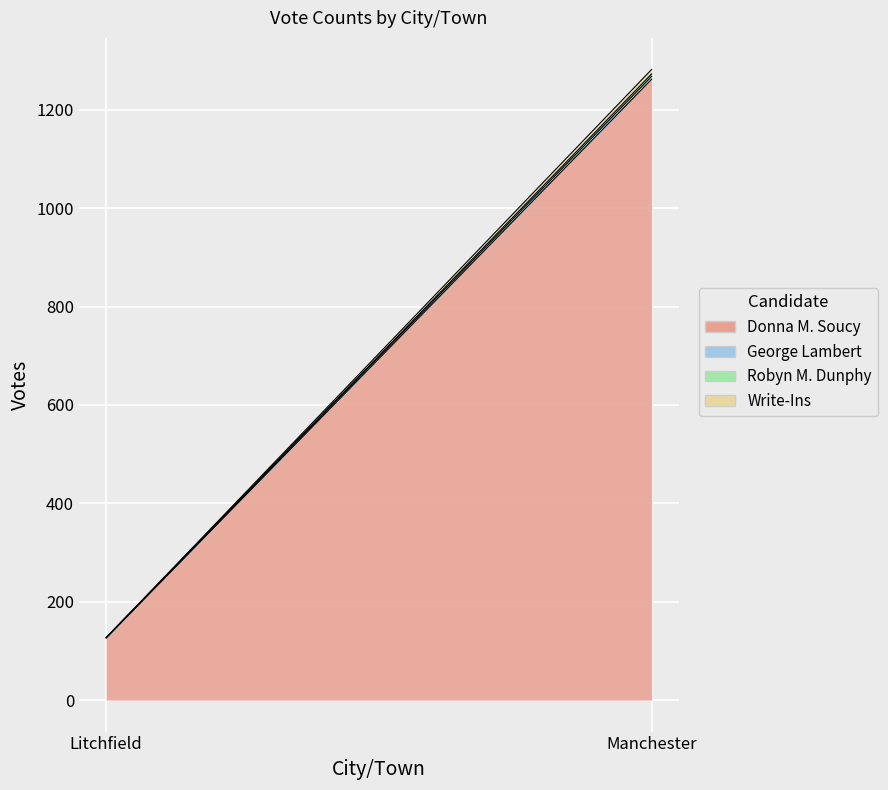

At which category is the sum across all series the highest?

Manchester